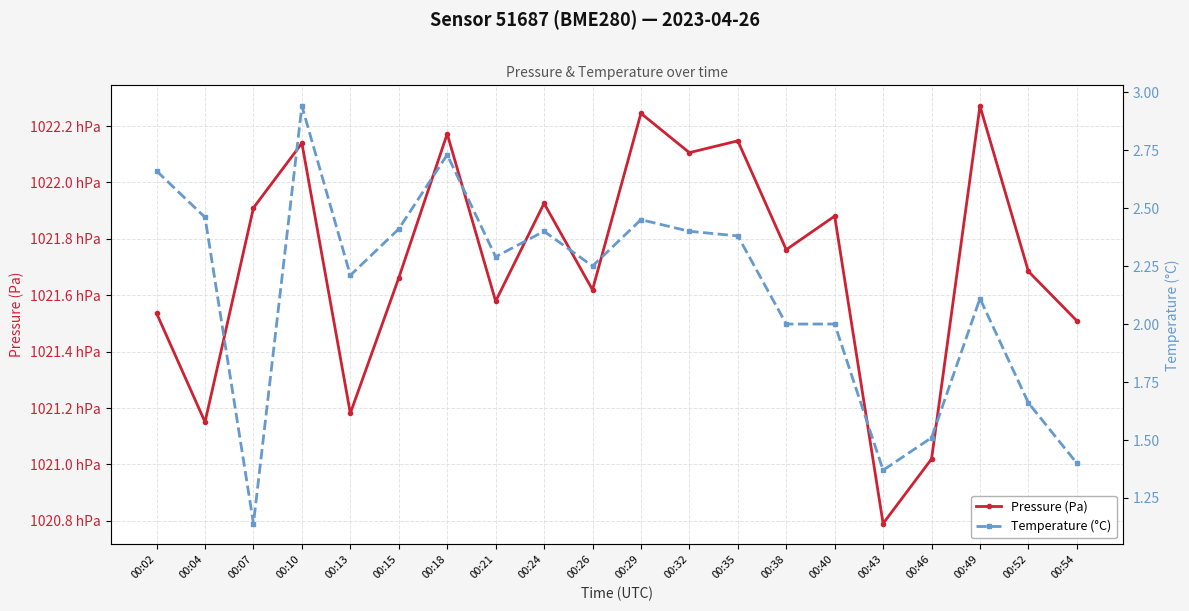

What is the value of the Temperature (°C) point at the 11th from the left?

2.5